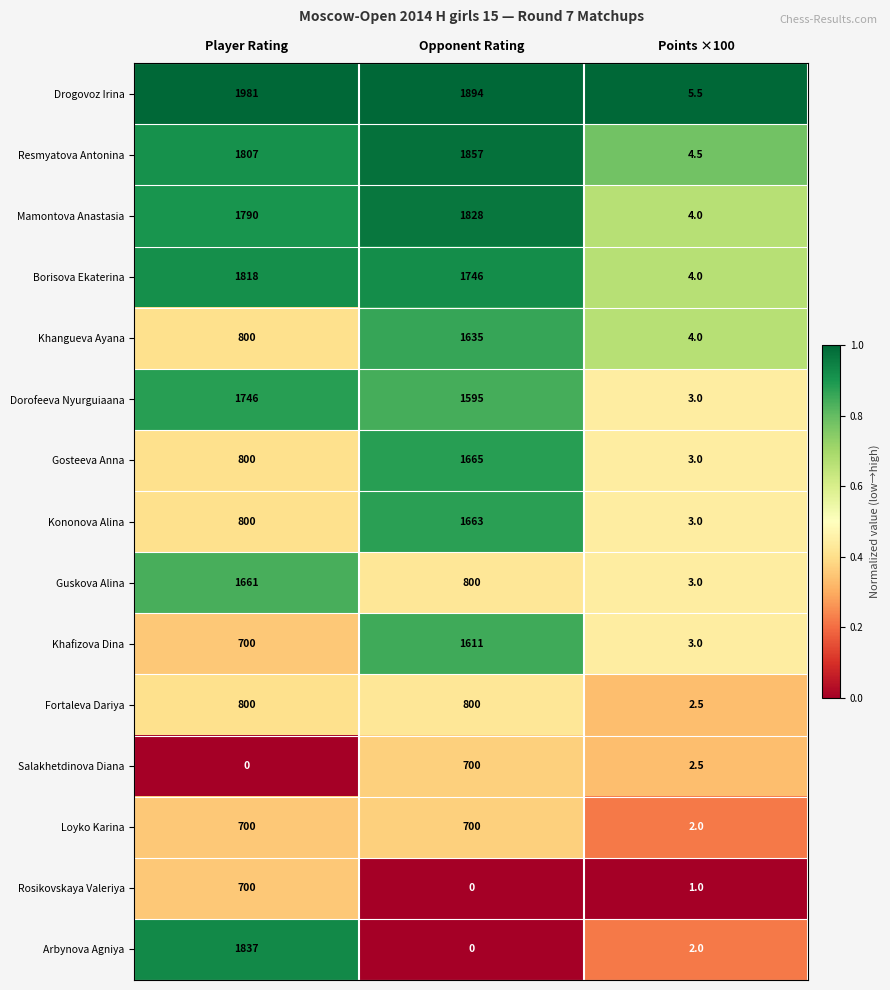

How many Guskova Alina values are between 3 and 1661?

3